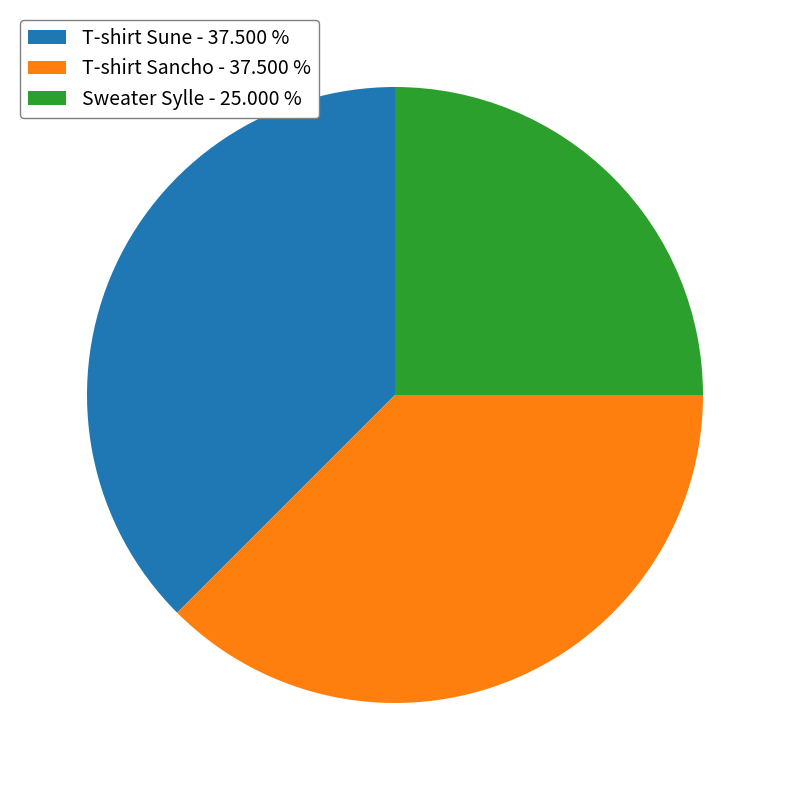

Count the number of slices in the pie.

3